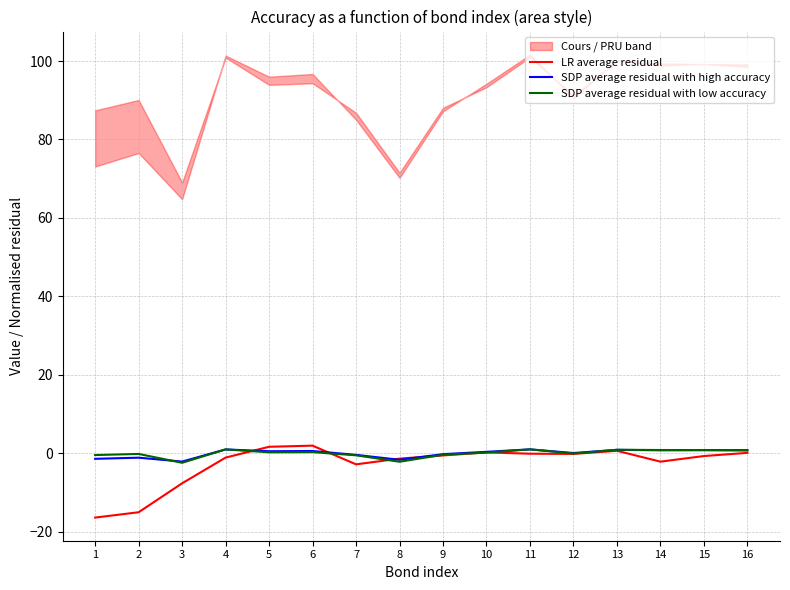

Rank the categories by SDP average residual with low accuracy value from lowest to highest.

3, 8, 7, 1, 9, 2, 12, 10, 5, 6, 16, 15, 14, 13, 4, 11